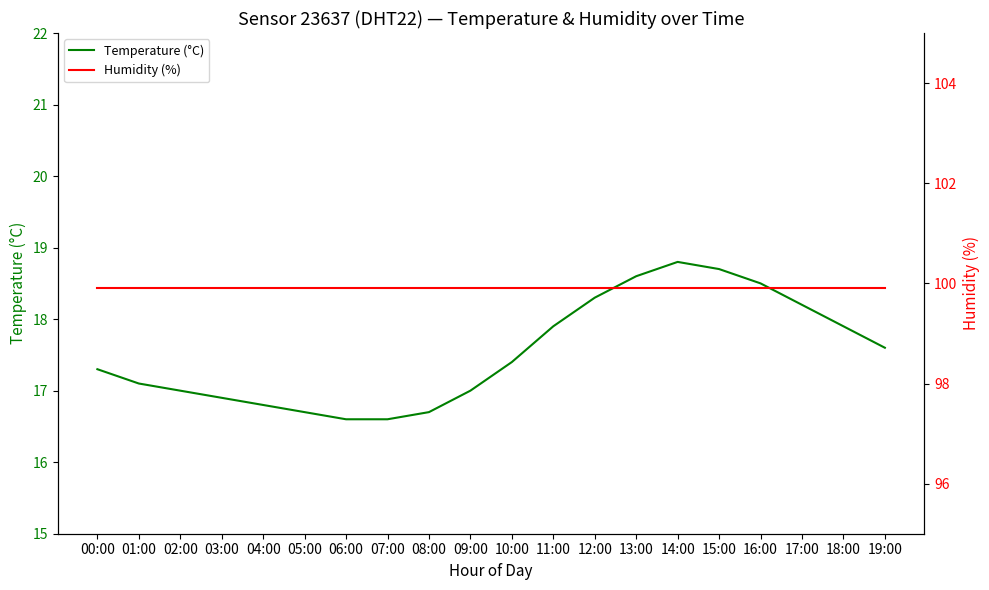

Rank the series at 04:00 from highest to lowest value.

Humidity (%), Temperature (°C)